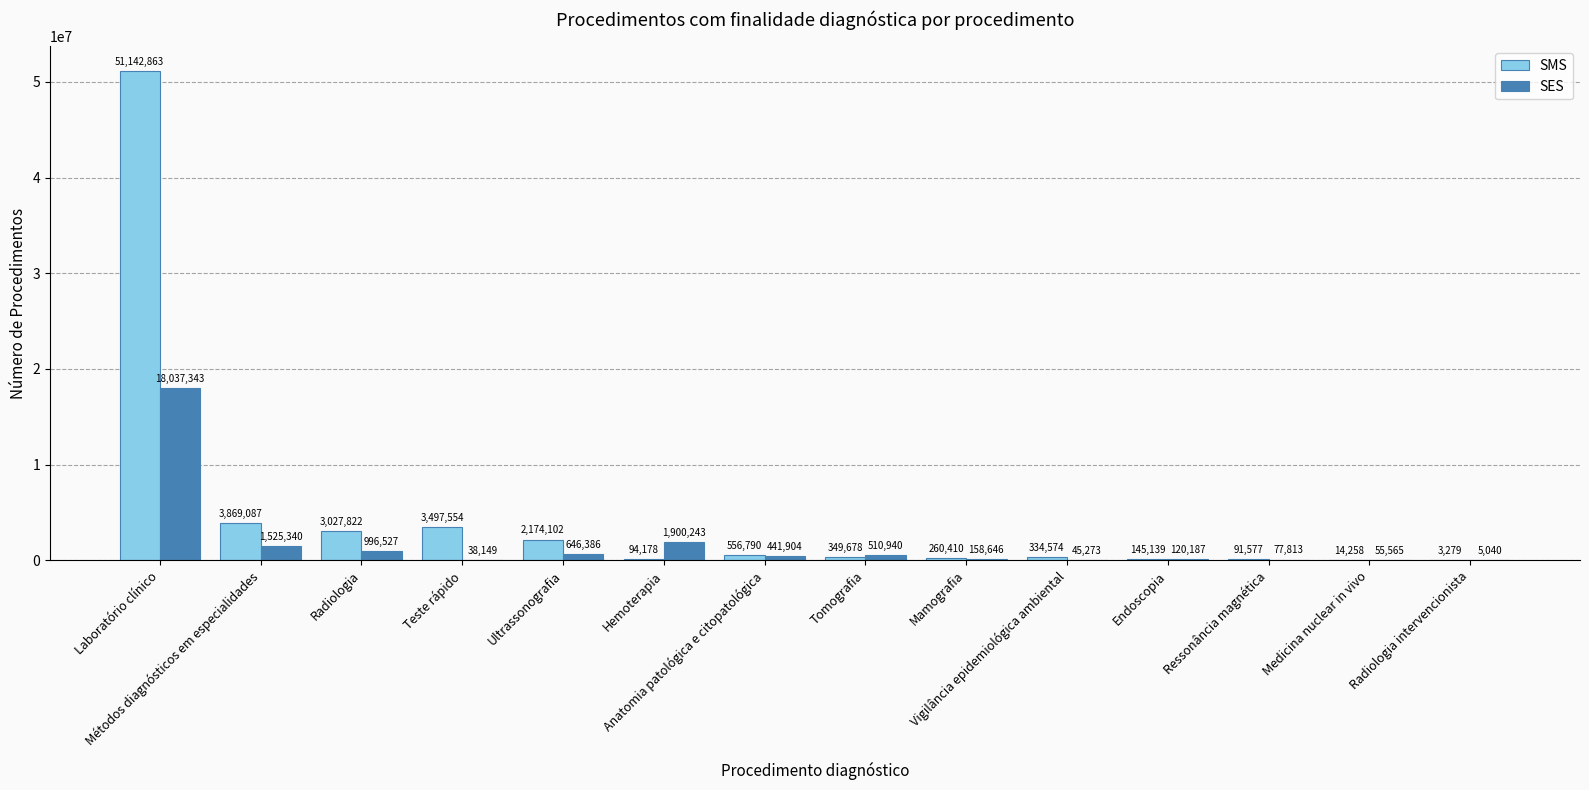

Which series has the largest total across all categories?

SMS